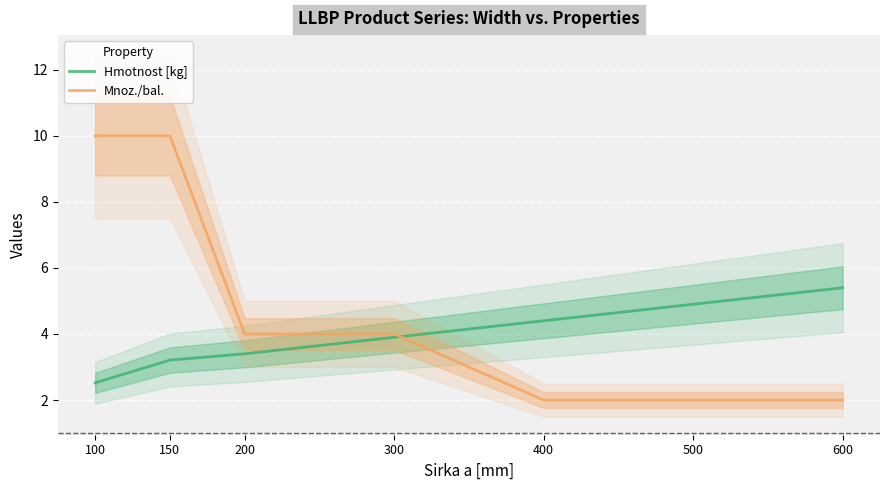

Is this an area chart (filled region under the line)?

No